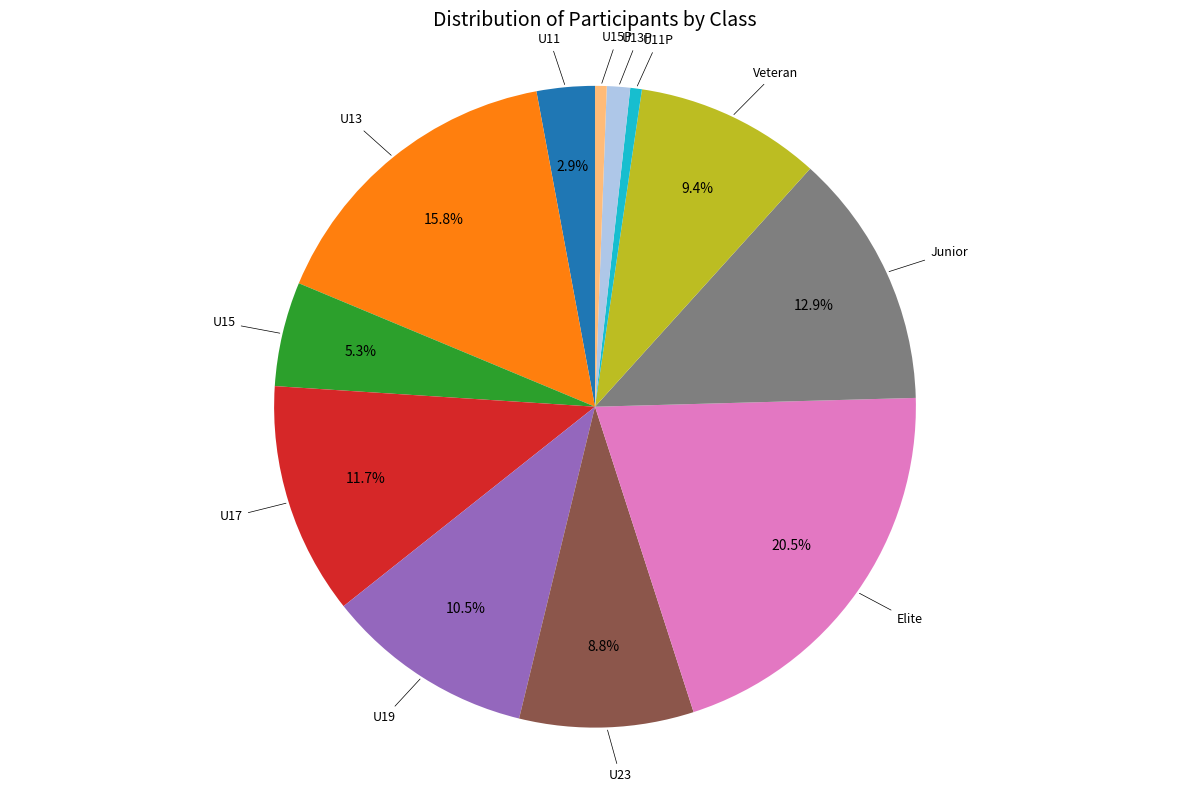

Does any single category account for the majority?

No